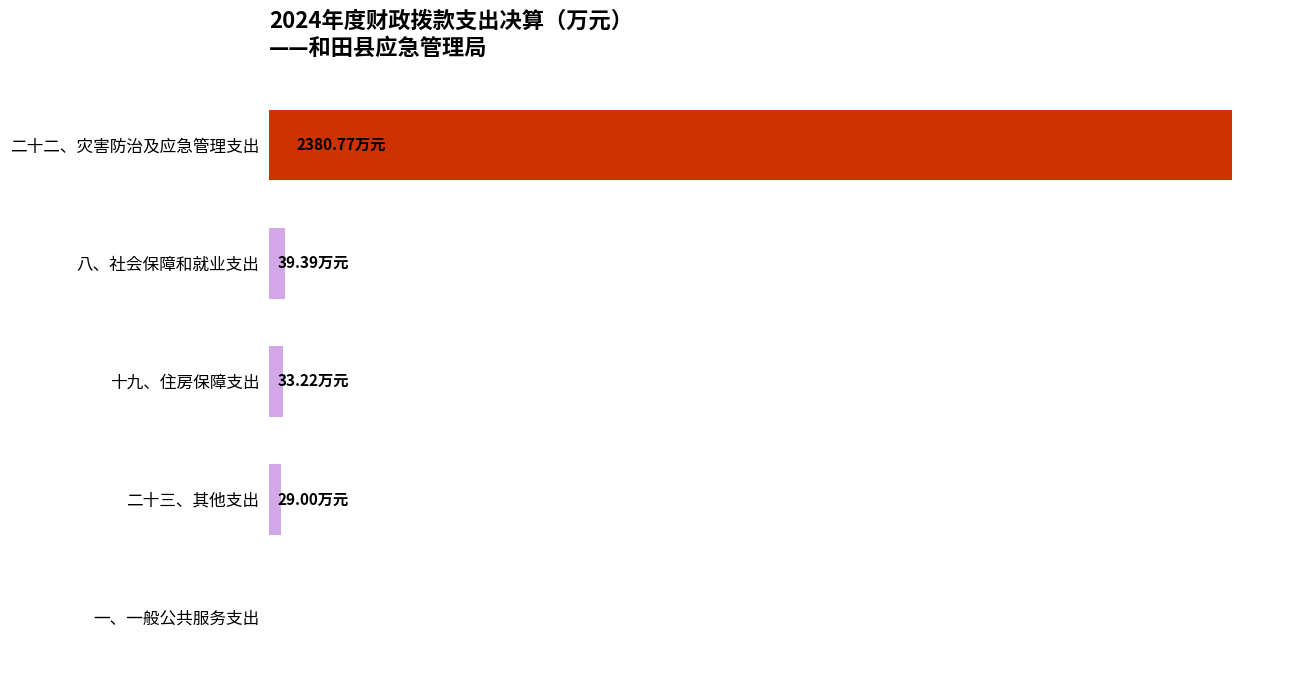

What is the difference between the second highest and second lowest values?

10.4